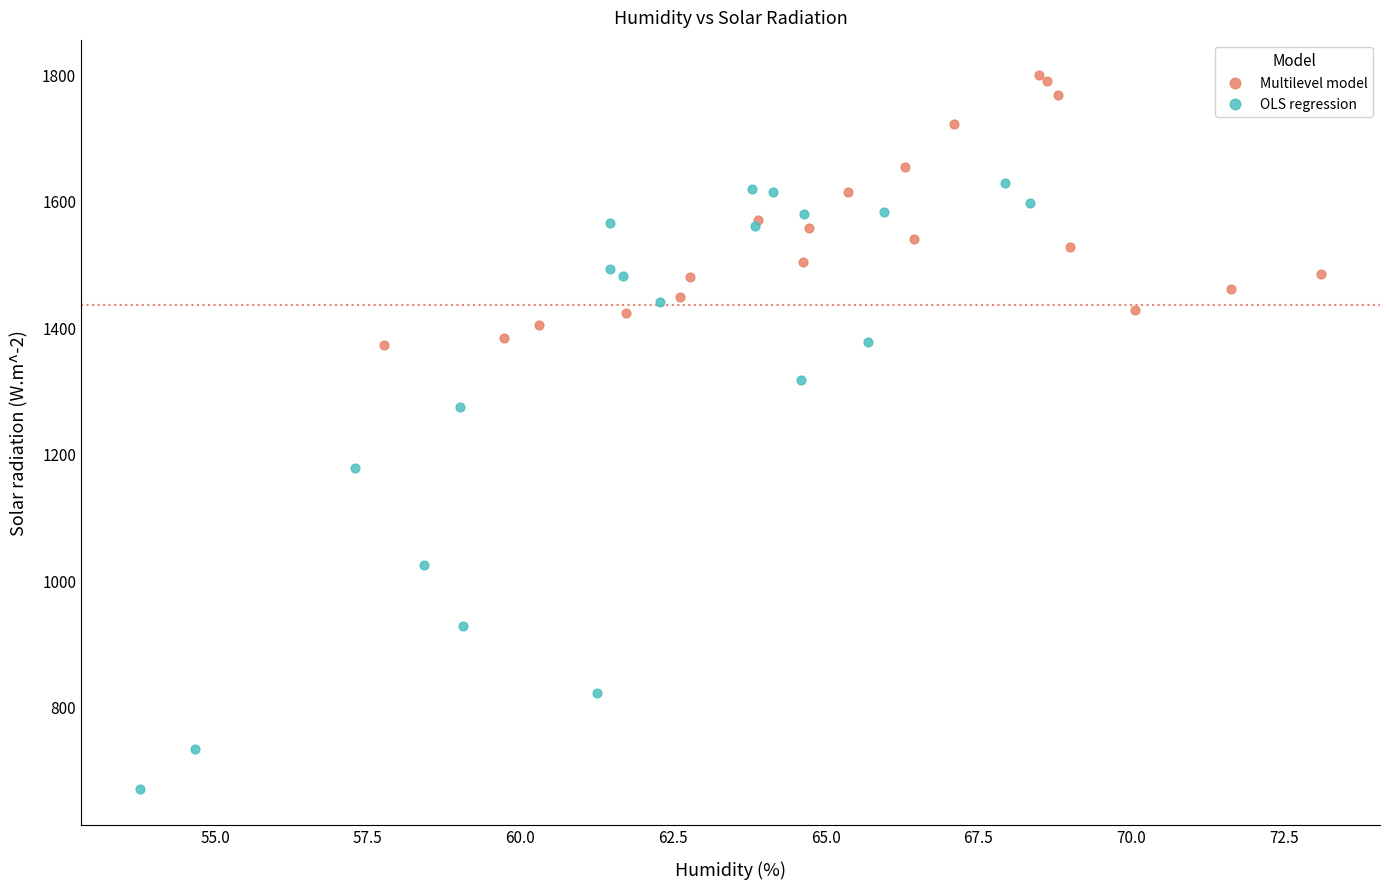

Which series has the widest spread of Y values?

OLS regression